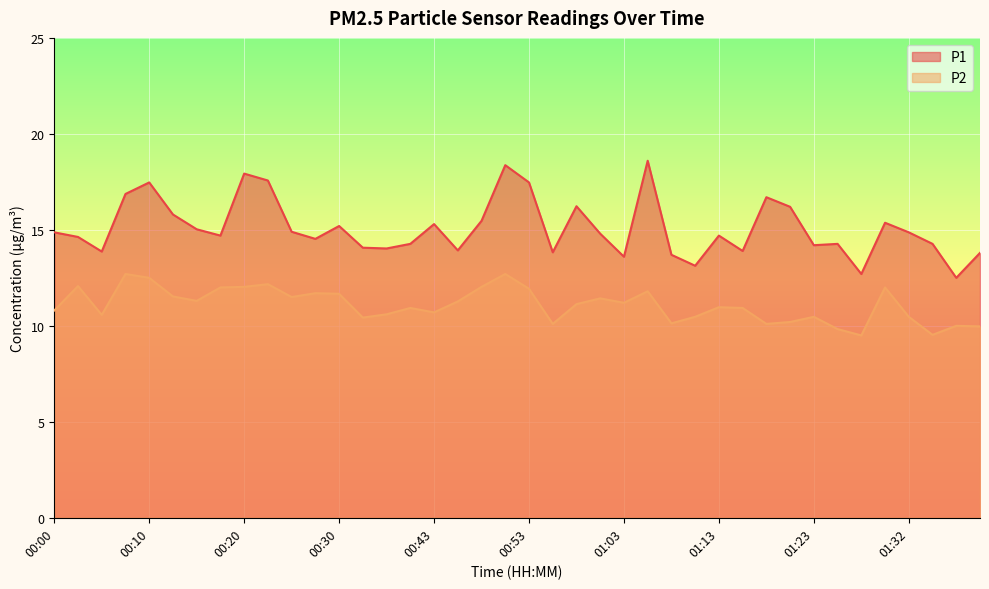

Reading left to right, extract all data points from this chart.

P1: 14.9	14.6	13.9	16.9	17.5	15.8	15.0	14.7	17.9	17.6	14.9	14.5	15.2	14.1	14.0	14.3	15.3	13.9	15.5	18.4	17.5	13.8	16.2	14.8	13.6	18.6	13.7	13.1	14.7	13.9	16.7	16.2	14.2	14.3	12.7	15.4	14.9	14.3	12.5	13.8
P2: 10.8	12.1	10.6	12.7	12.5	11.5	11.3	12.0	12.0	12.2	11.5	11.7	11.7	10.4	10.6	10.9	10.7	11.3	12.0	12.7	11.9	10.1	11.1	11.4	11.2	11.8	10.1	10.5	11.0	10.9	10.1	10.2	10.5	9.8	9.5	12.0	10.5	9.5	10.0	10.0